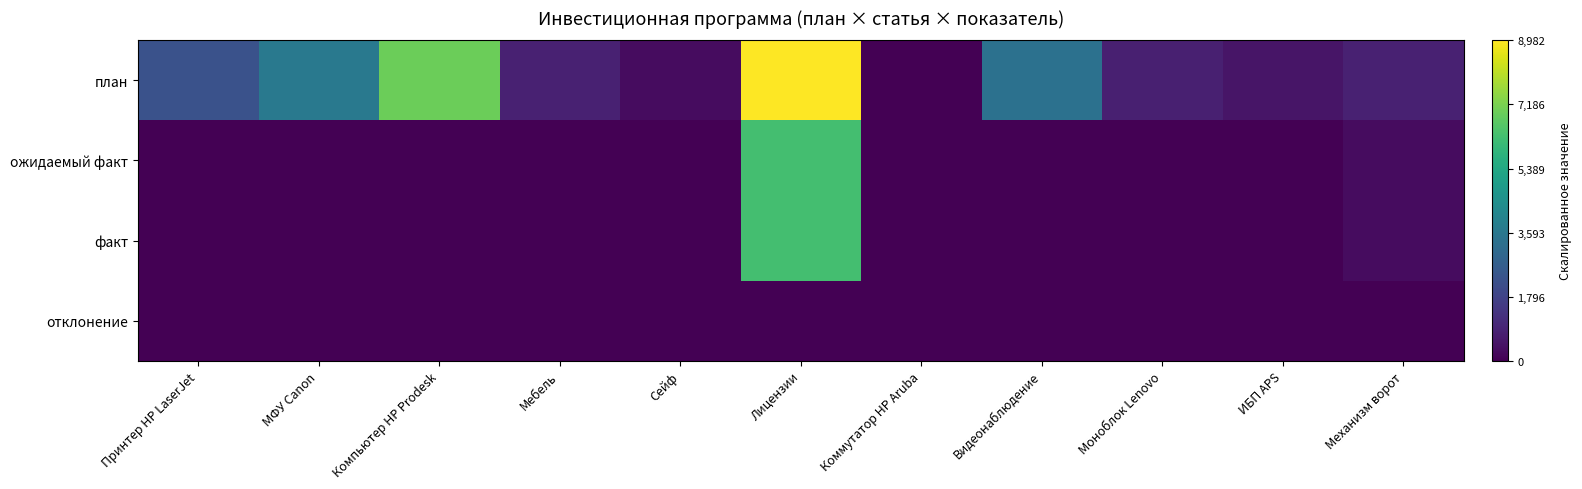

Reading left to right, what are all the values shown in this chart?

план: Принтер HP LaserJet=0.3	МФУ Canon=0.4	Компьютер HP Prodesk=0.8	Мебель=0.1	Сейф=0.0	Лицензии=1.0	Коммутатор HP Aruba=0.0	Видеонаблюдение=0.4	Моноблок Lenovo=0.1	ИБП APS=0.1	Механизм ворот=0.1
ожидаемый факт: Принтер HP LaserJet=0.0	МФУ Canon=0.0	Компьютер HP Prodesk=0.0	Мебель=0.0	Сейф=0.0	Лицензии=0.7	Коммутатор HP Aruba=0.0	Видеонаблюдение=0.0	Моноблок Lenovo=0.0	ИБП APS=0.0	Механизм ворот=0.0
факт: Принтер HP LaserJet=0.0	МФУ Canon=0.0	Компьютер HP Prodesk=0.0	Мебель=0.0	Сейф=0.0	Лицензии=0.7	Коммутатор HP Aruba=0.0	Видеонаблюдение=0.0	Моноблок Lenovo=0.0	ИБП APS=0.0	Механизм ворот=0.0
отклонение: Принтер HP LaserJet=0.0	МФУ Canon=0.0	Компьютер HP Prodesk=0.0	Мебель=0.0	Сейф=0.0	Лицензии=0.0	Коммутатор HP Aruba=0.0	Видеонаблюдение=0.0	Моноблок Lenovo=0.0	ИБП APS=0.0	Механизм ворот=0.0